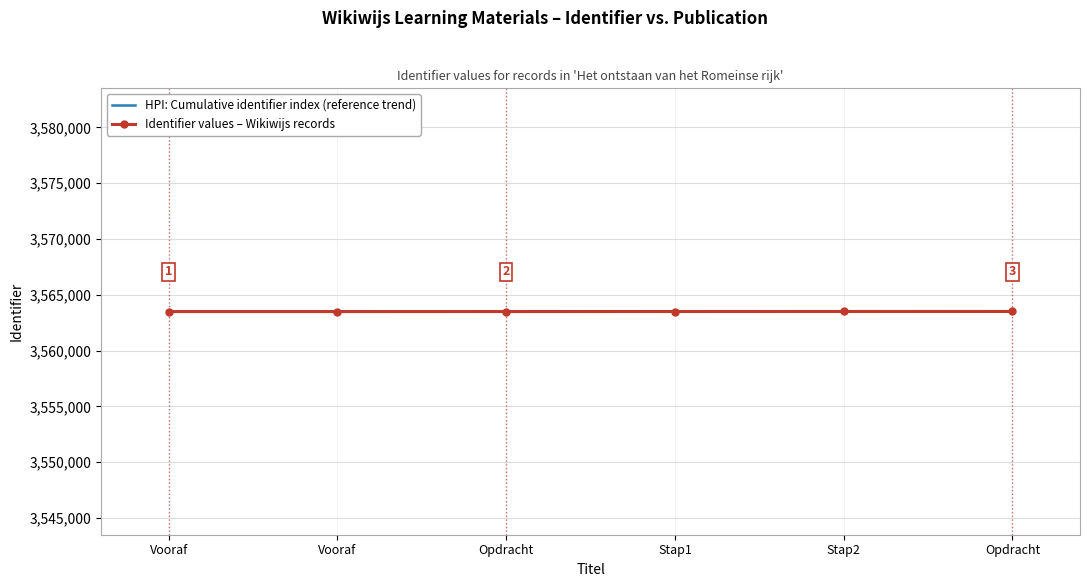

What are all the series names shown in the legend?

HPI: Cumulative identifier index (reference trend), Identifier values – Wikiwijs records